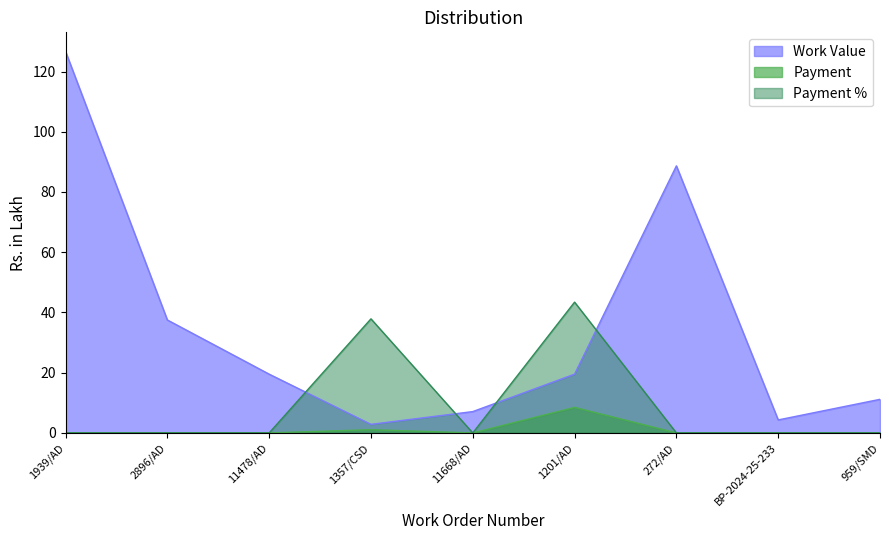

Reading left to right, what are all the values shown in this chart?

Work Value: 126.7	37.5	19.5	2.9	7.1	19.5	88.7	4.3	11.2
Payment: 0.0	0.0	0.0	1.1	0.0	8.5	0.0	0.0	0.0
Payment %: 0.0	0.0	0.0	37.9	0.0	43.4	0.0	0.0	0.0